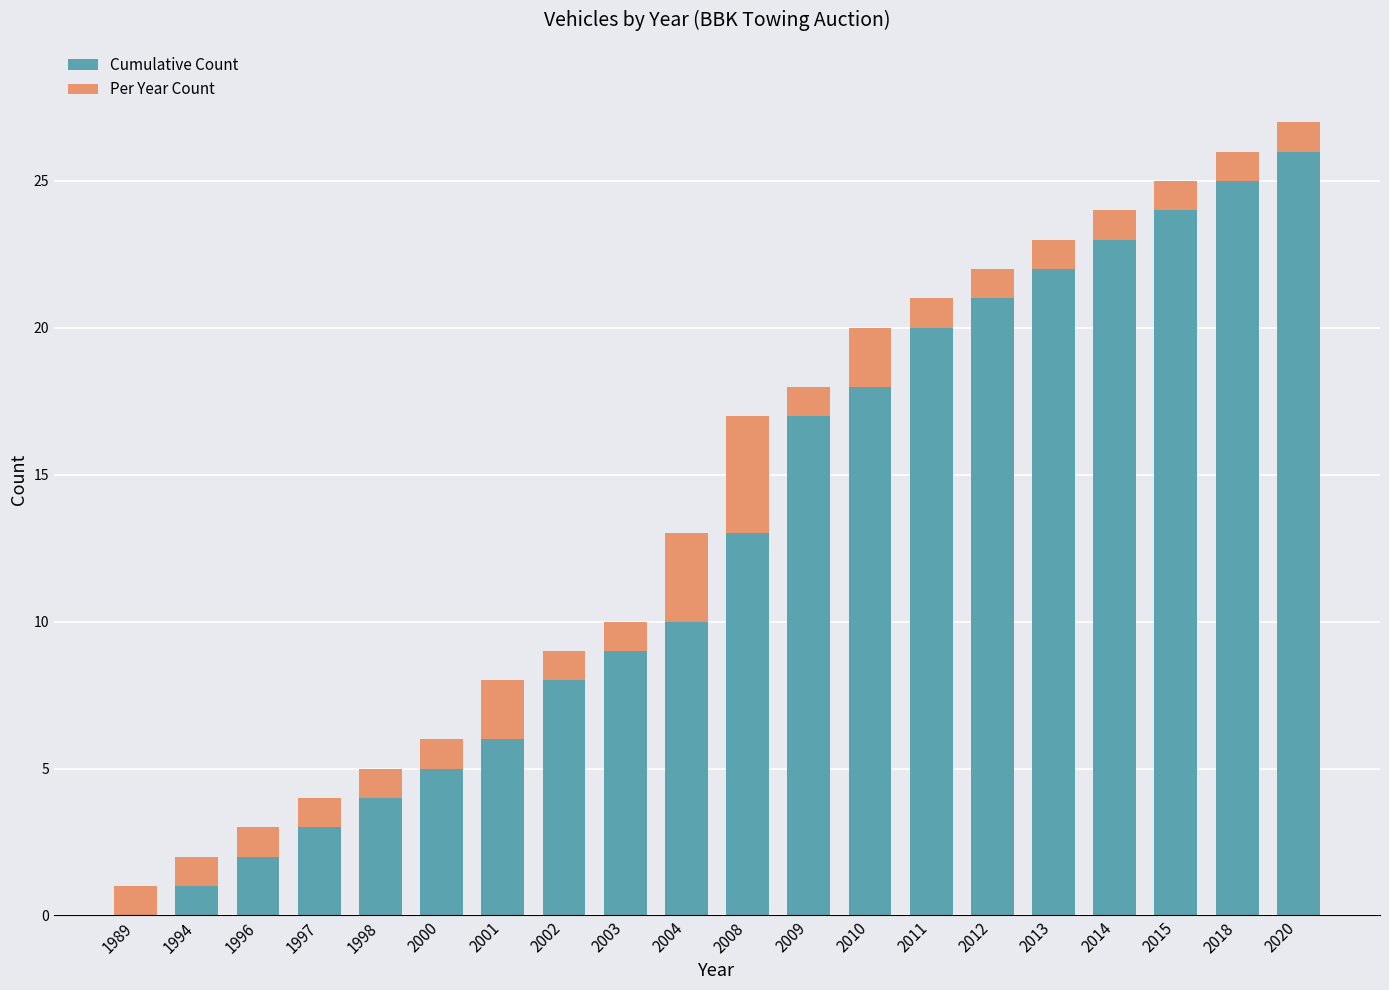

Which series has the largest total across all categories?

Cumulative Count